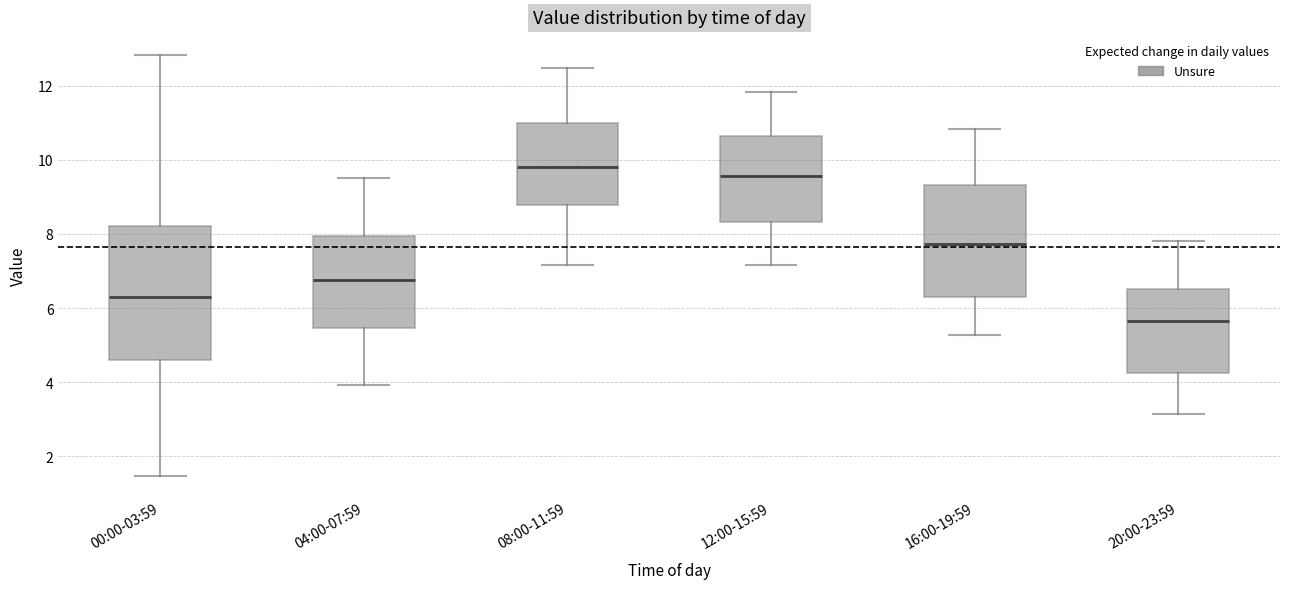

Reading left to right, read every box against the y-axis: the position of its median line, the range the box covers, and the ends of its whiskers. The values are not printed on the chart, so give them approximately, as read against the axis.

00:00-03:59: median 6.2, box 4.6 to 8.2, whiskers 1.4 to 12.8
04:00-07:59: median 6.8, box 5.4 to 8.0, whiskers 4.0 to 9.6
08:00-11:59: median 9.8, box 8.8 to 11.0, whiskers 7.2 to 12.4
12:00-15:59: median 9.6, box 8.4 to 10.6, whiskers 7.2 to 11.8
16:00-19:59: median 7.8, box 6.4 to 9.4, whiskers 5.2 to 10.8
20:00-23:59: median 5.6, box 4.2 to 6.6, whiskers 3.2 to 7.8